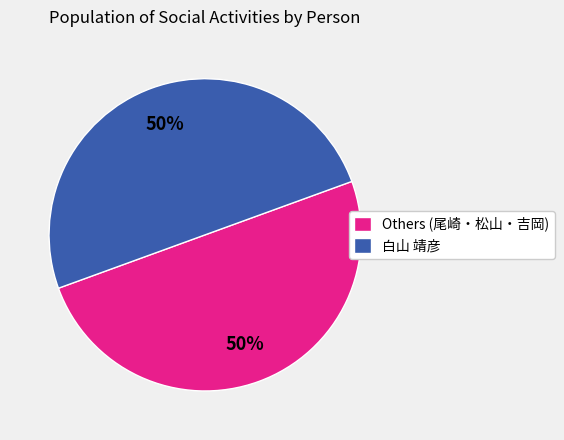

Is it true that Others (尾崎・松山・吉岡) is 59% of the pie?

False